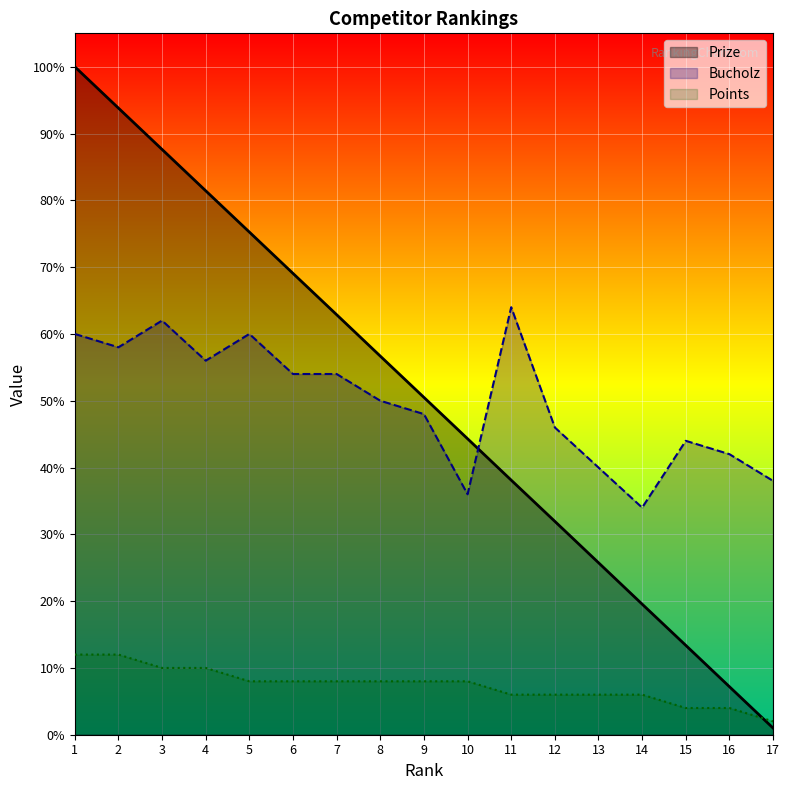

The value of Points at 10 is 8.0. True or false?

True